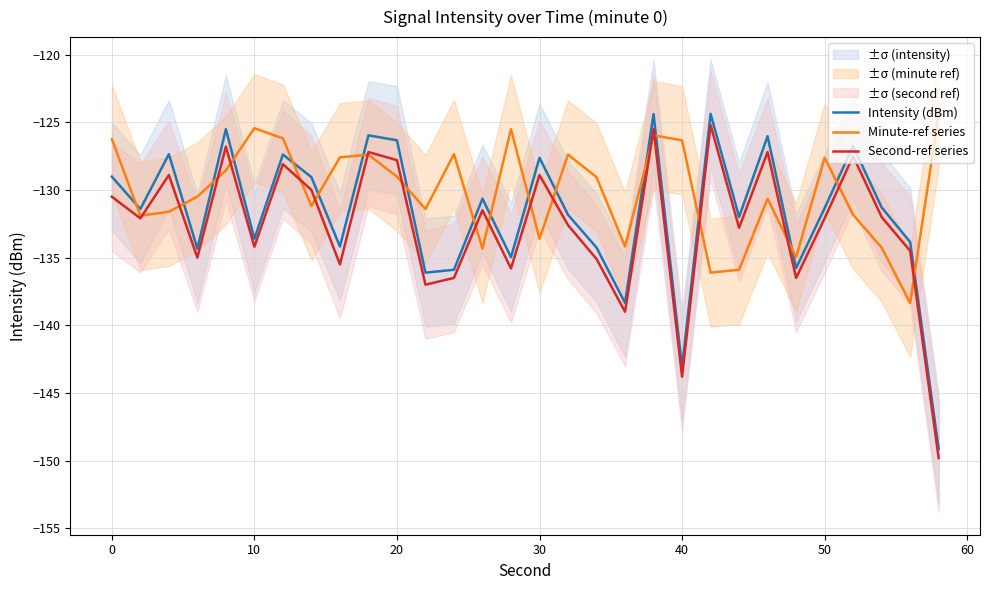

Which series has the largest range (max minus min)?

Intensity (dBm)